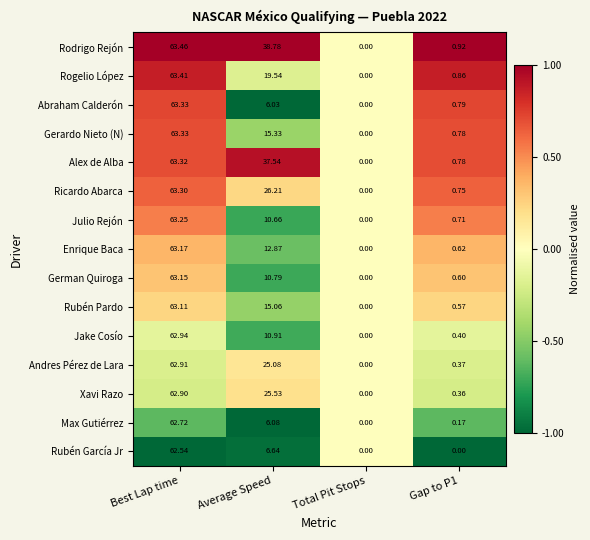

At which label does Rubén García Jr first exceed 6?

Best Lap time